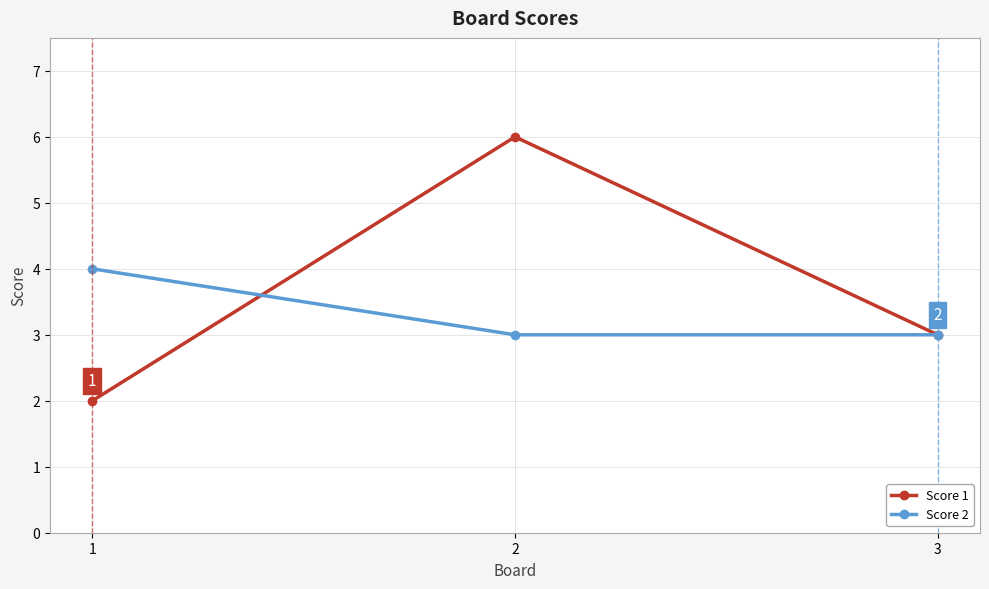

Which series has the largest range (max minus min)?

Score 1